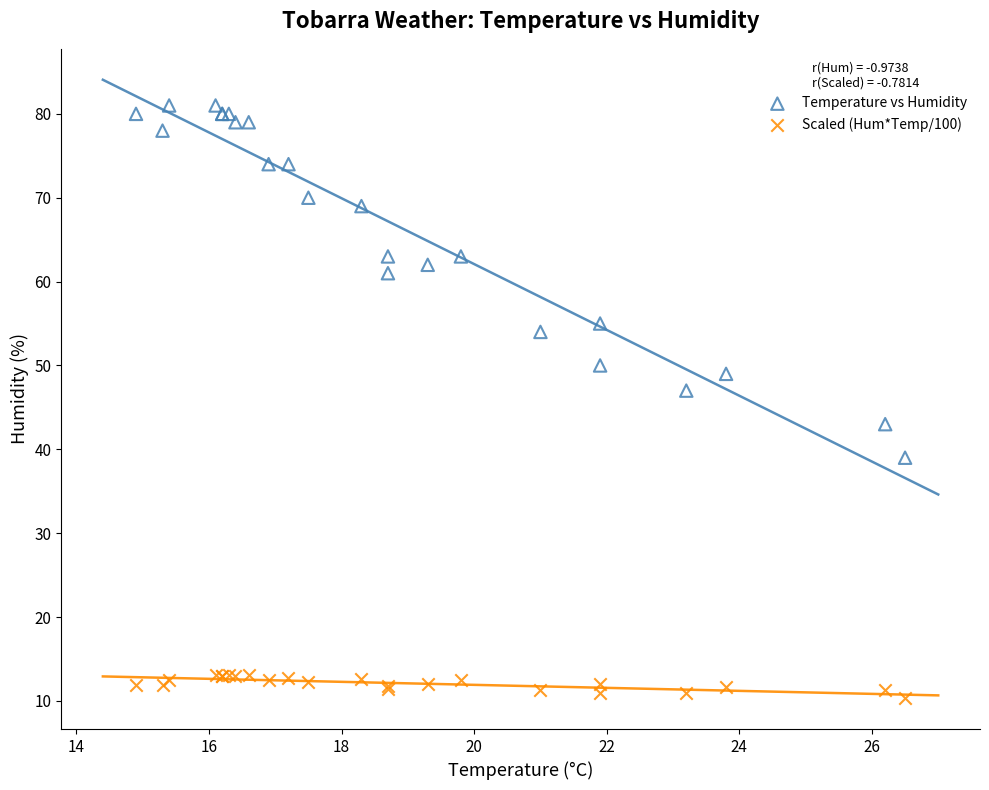

What is the X range (max minus min) for the scatter plot?

11.6